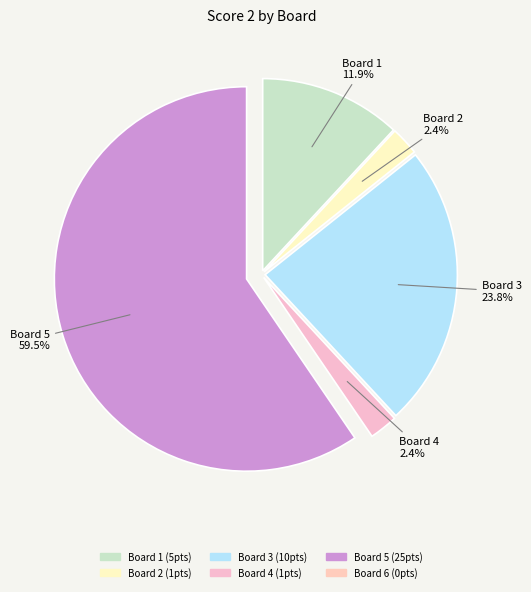

Is there a majority slice in this chart?

Yes